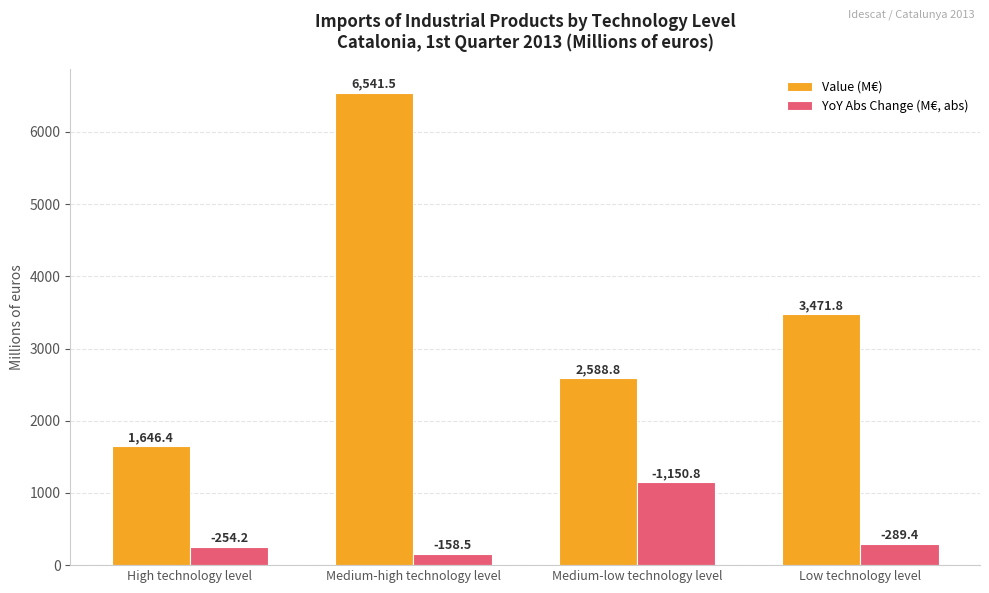

Rank the categories by Value (M€) value from highest to lowest.

Medium-high technology level, Low technology level, Medium-low technology level, High technology level